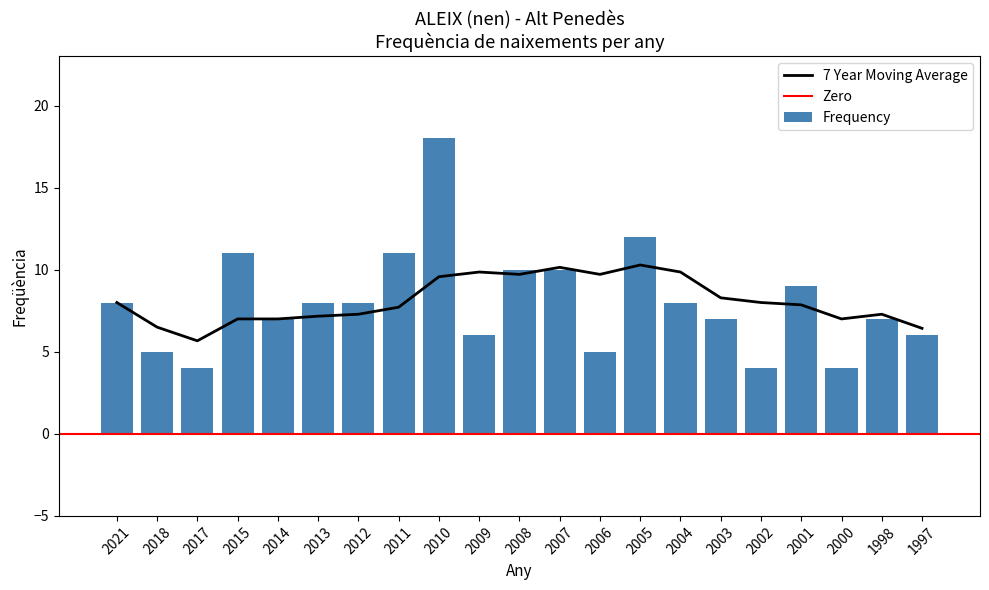

Which category has the highest value across all series?

2010